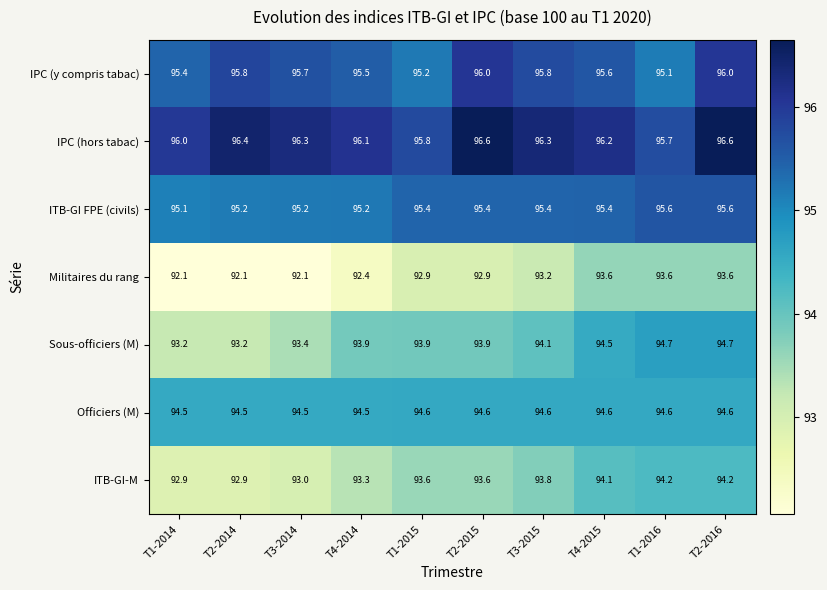

What is the total value across all series at T2-2015?

663.0